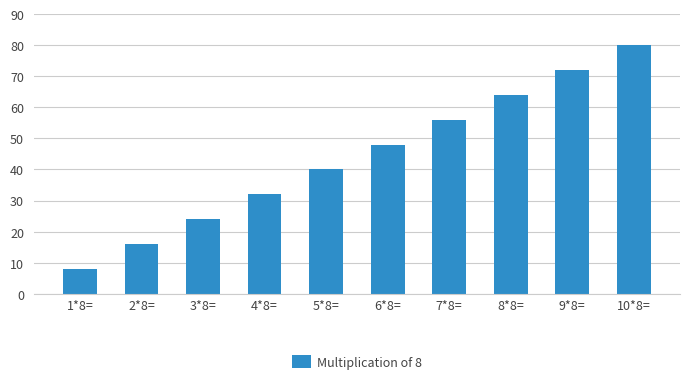

Reading left to right, list all the values displayed in this chart.

8	16	24	32	40	48	56	64	72	80